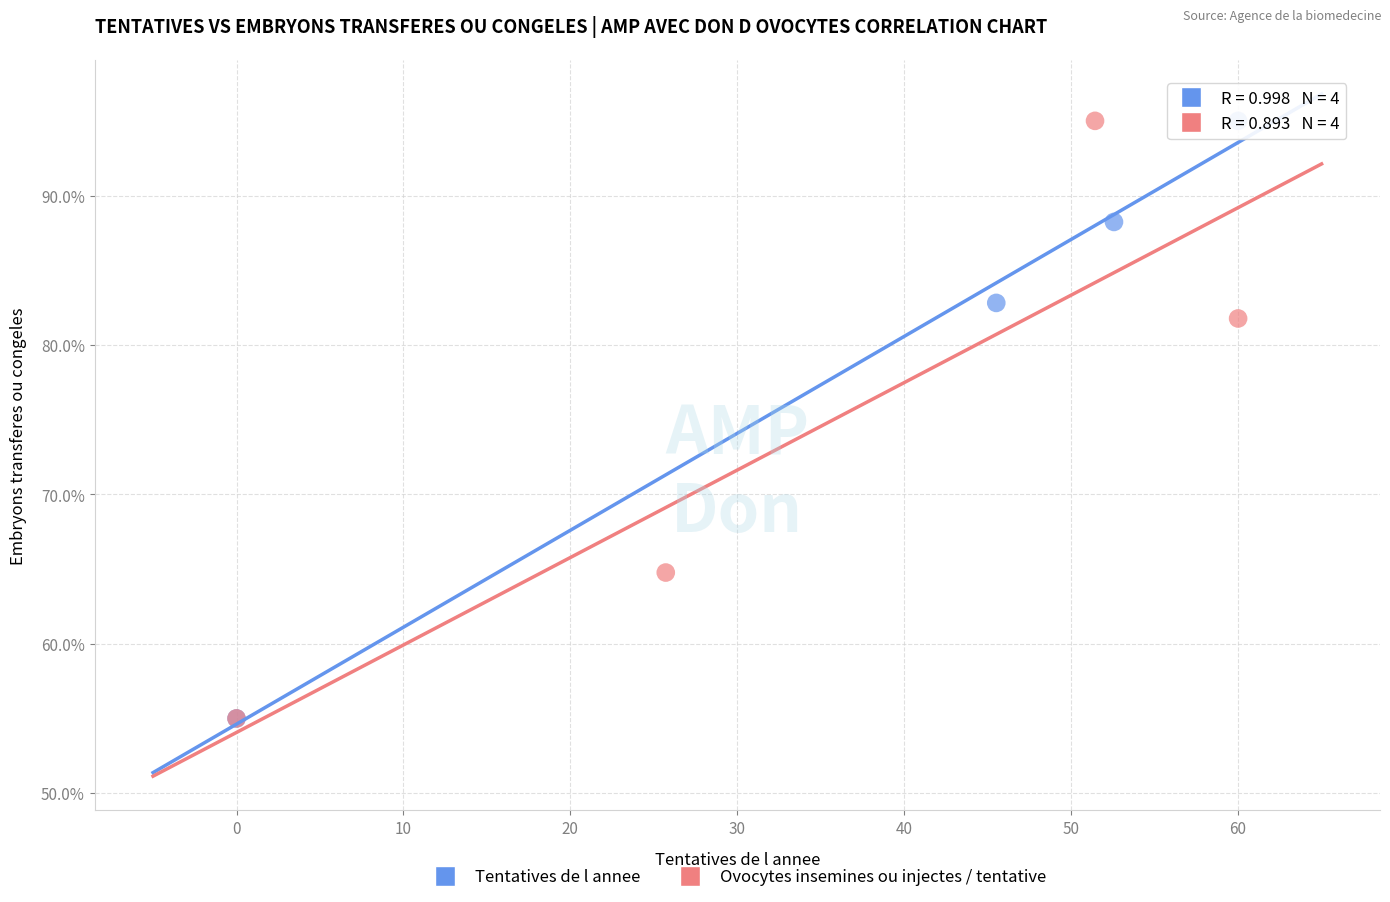

What are all the series names shown in the legend?

Tentatives de l annee, Ovocytes insemines ou injectes / tentative